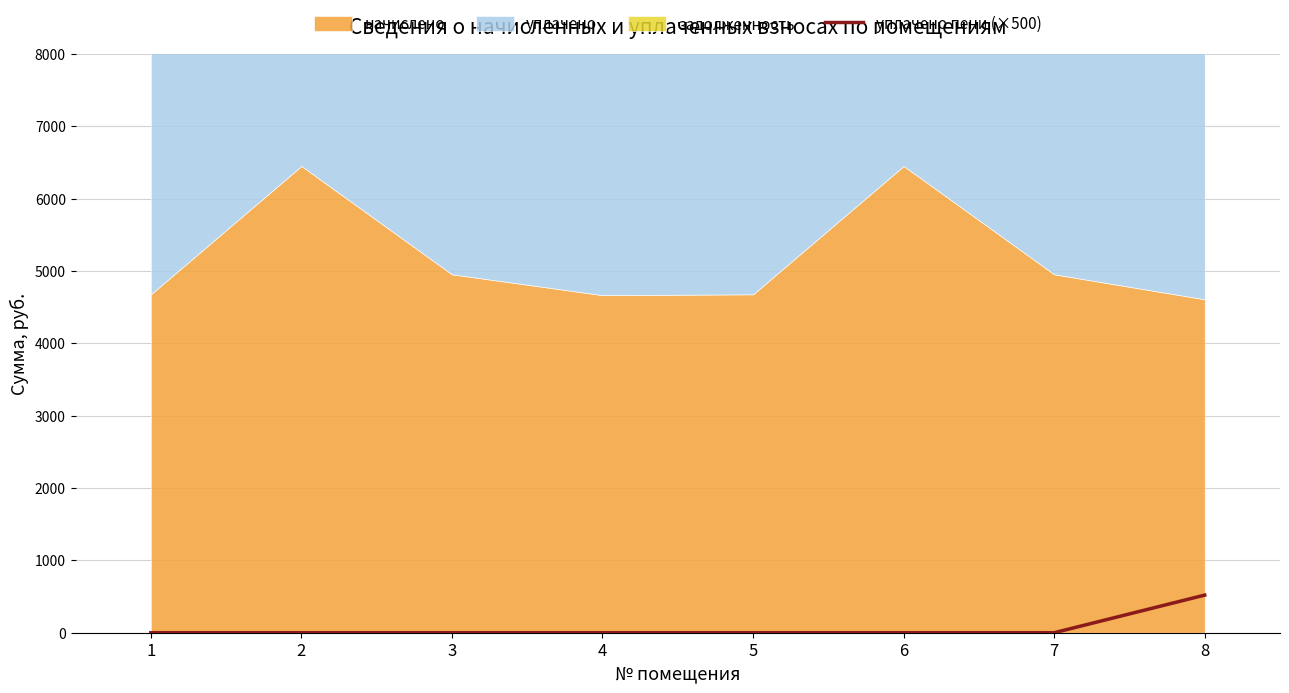

The value at 7 is -347. True or false?

False